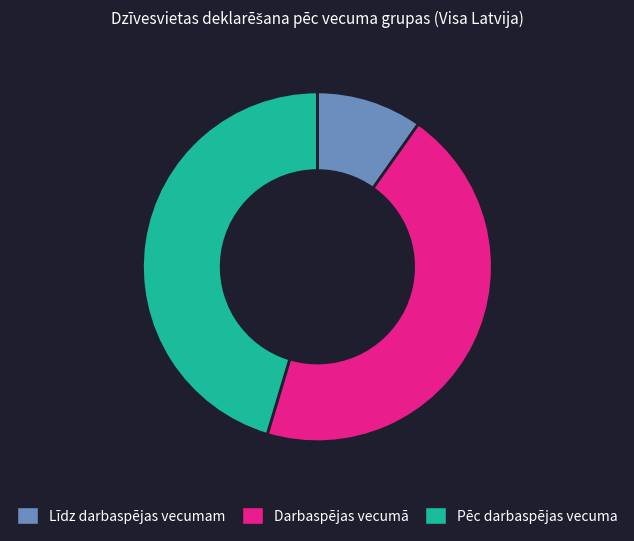

Which category has the biggest portion of the pie?

Pēc darbaspējas vecuma